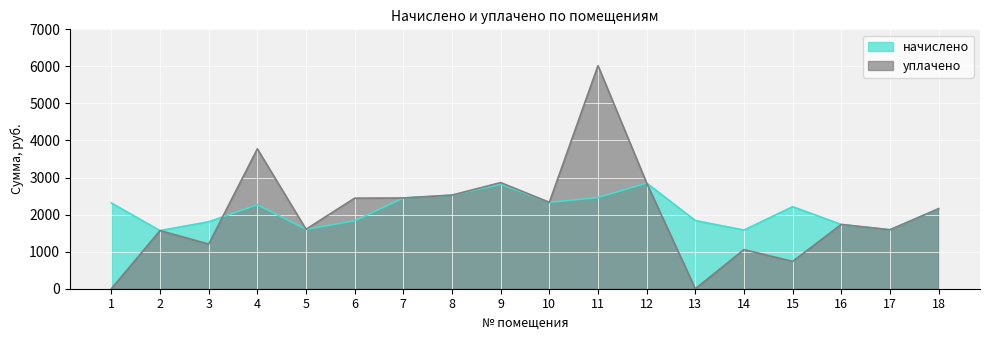

Does the chart display data point markers on the line(s)?

No